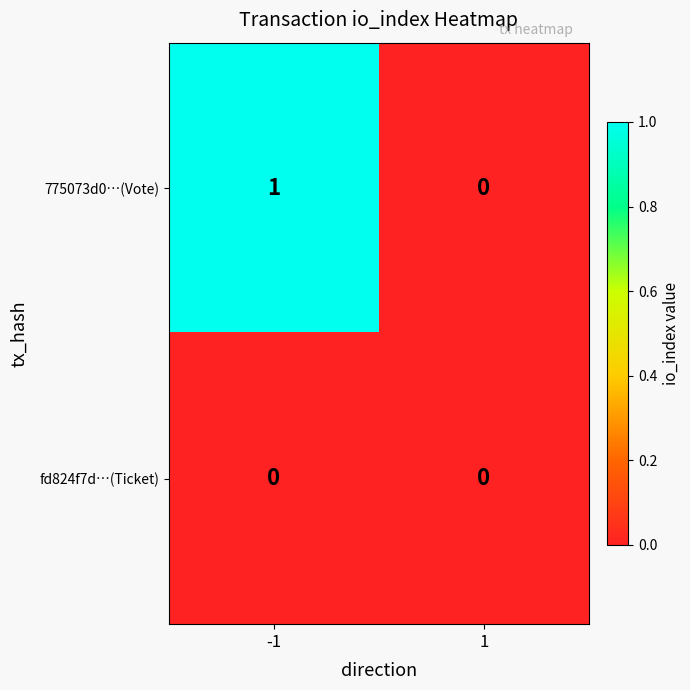

Which series has the largest range (max minus min)?

775073d0…(Vote)